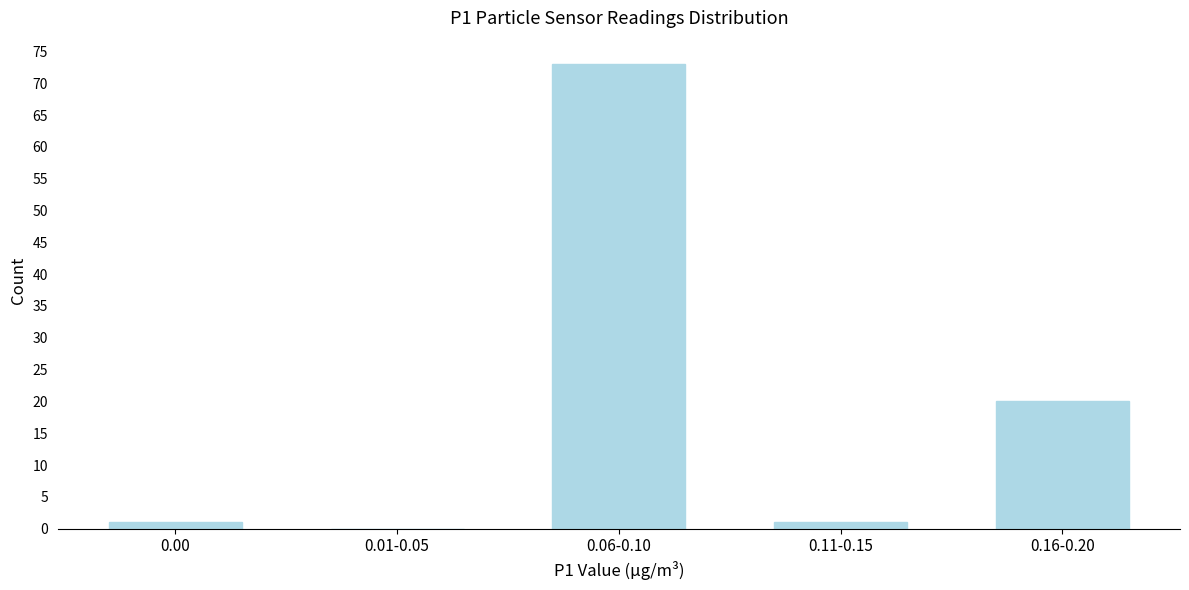

Reading left to right, extract all data points from this chart.

0.00=1	0.01-0.05=0	0.06-0.10=73	0.11-0.15=1	0.16-0.20=20